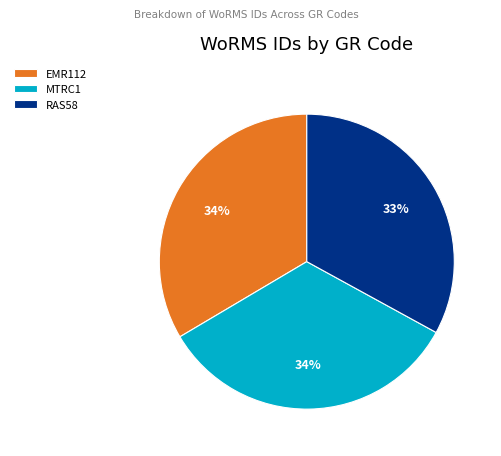

What is the smallest slice in the pie chart?

RAS58